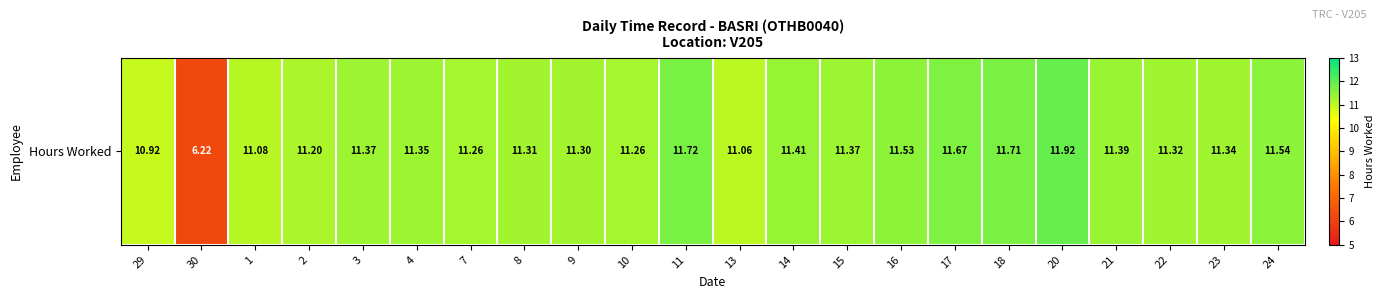

What is the maximum value shown in the chart?

11.9